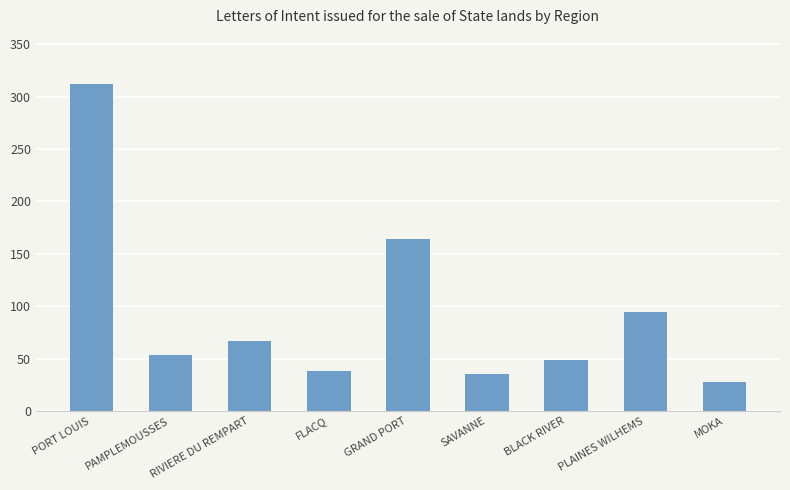

What is the sum of the values at PORT LOUIS and RIVIERE DU REMPART?

379